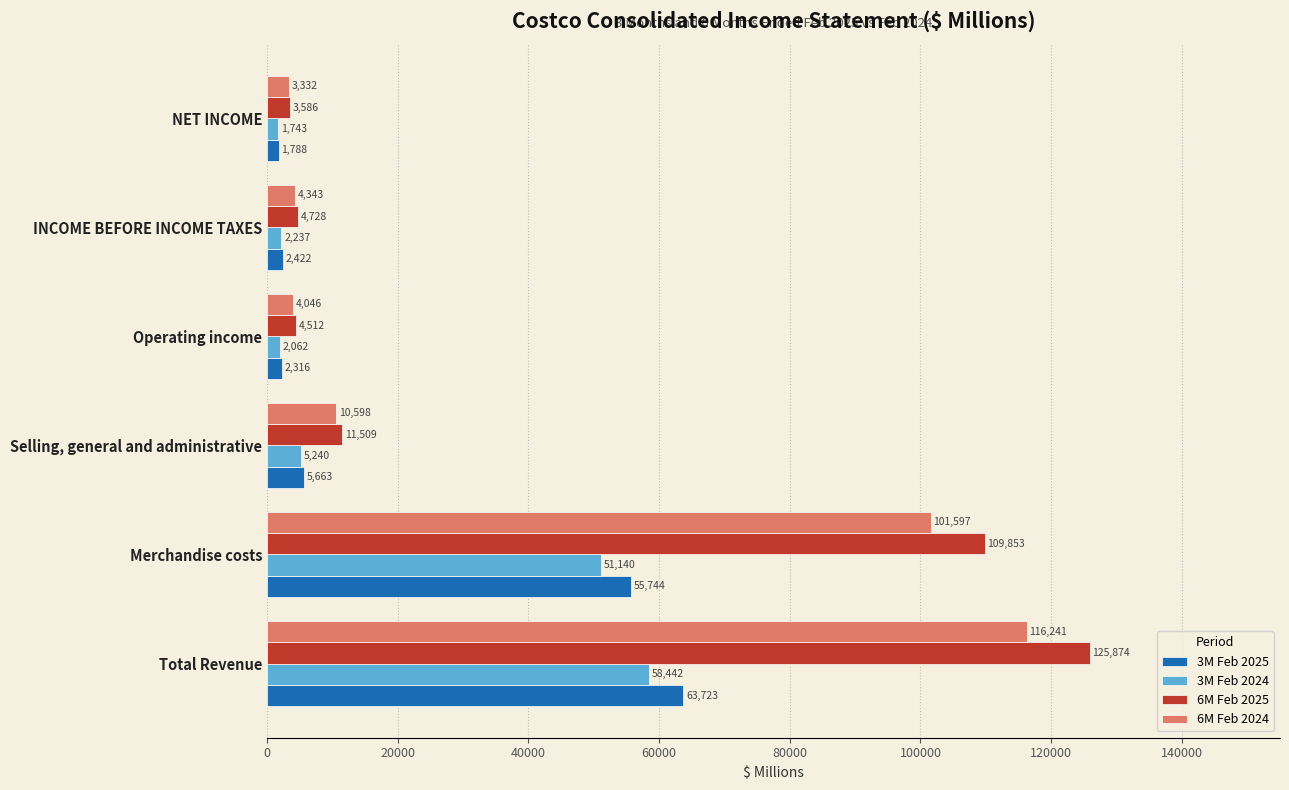

Which series has the widest spread of values?

6M Feb 2025